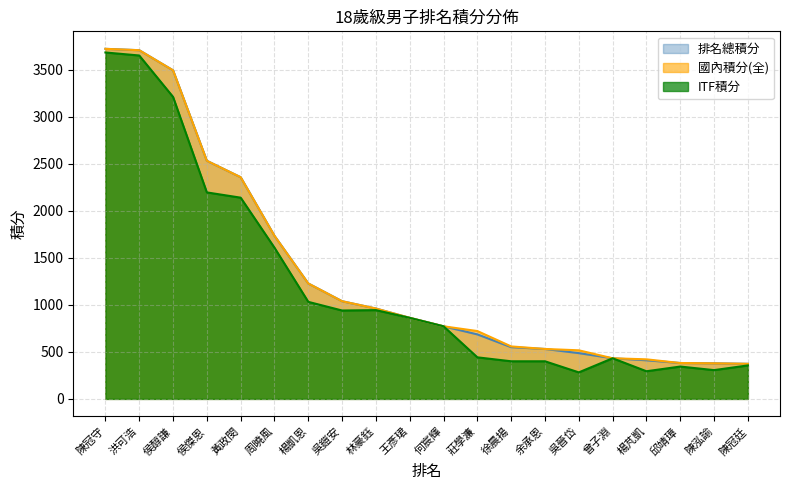

Is the value of ITF積分 at 徐晨揚 greater than the value of 排名總積分 at 何宸輝?

No